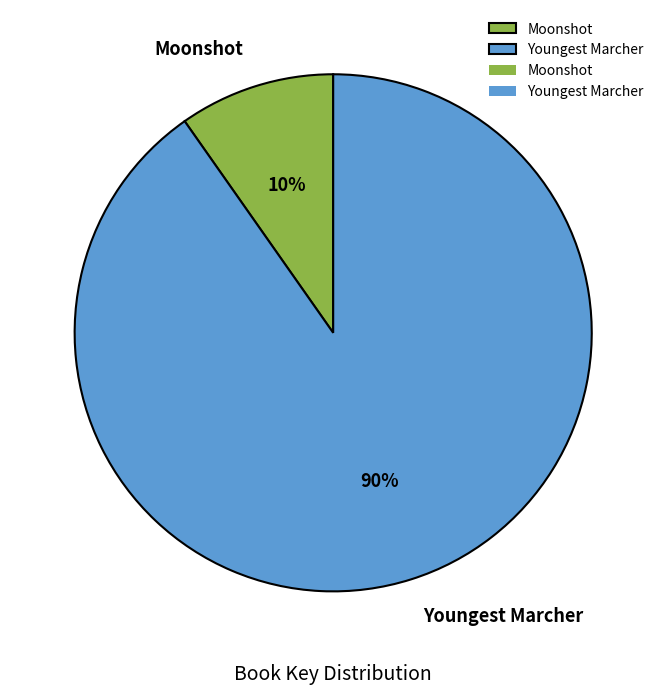

True or false: Youngest Marcher accounts for 79% of the total.

False